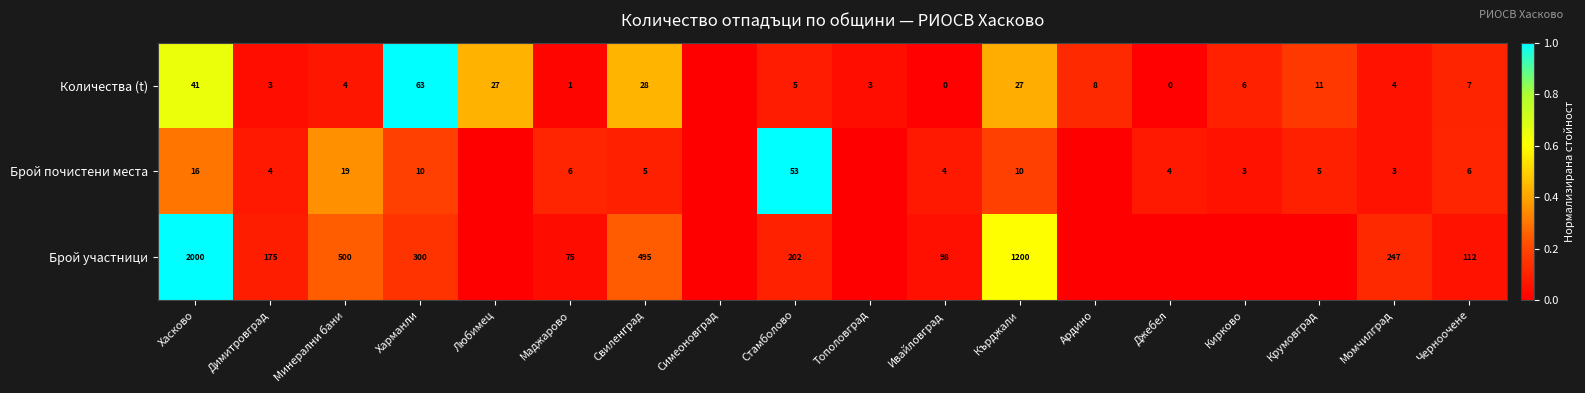

Between Хасково and Момчилград, which is larger?

Хасково